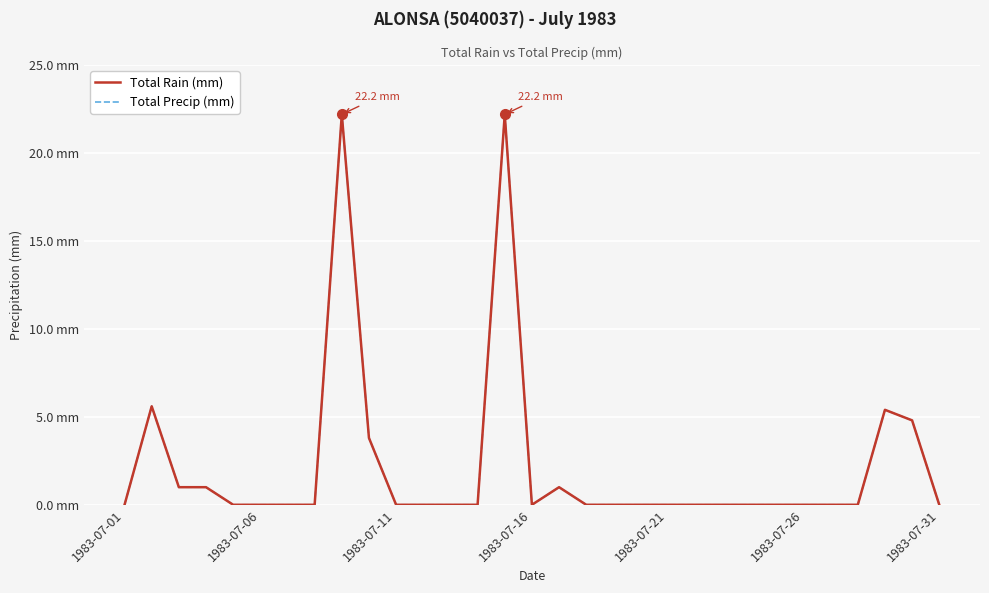

Does the chart have visible grid lines?

Yes